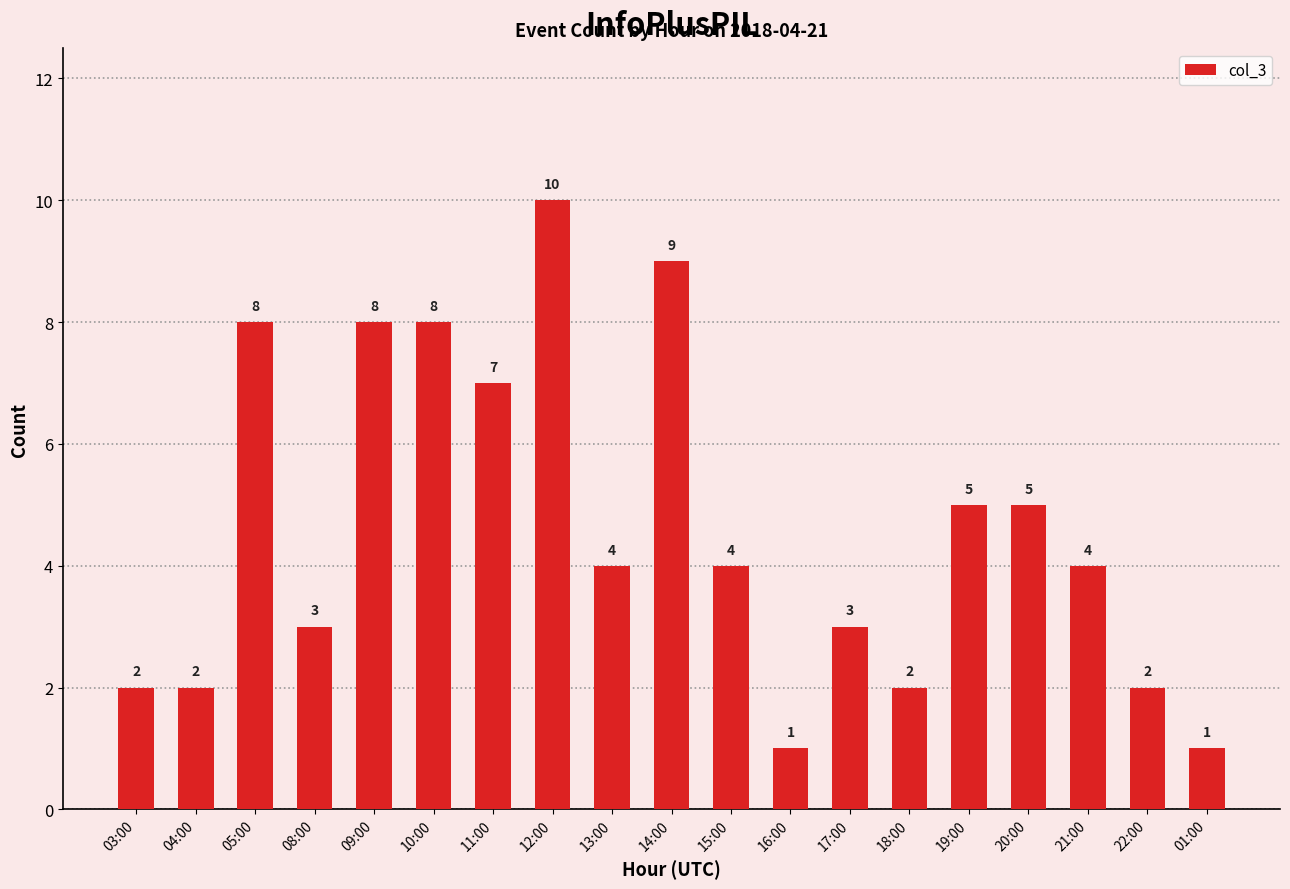

Reading right to left, transcribe all the data shown in this chart.

1	2	4	5	5	2	3	1	4	9	4	10	7	8	8	3	8	2	2